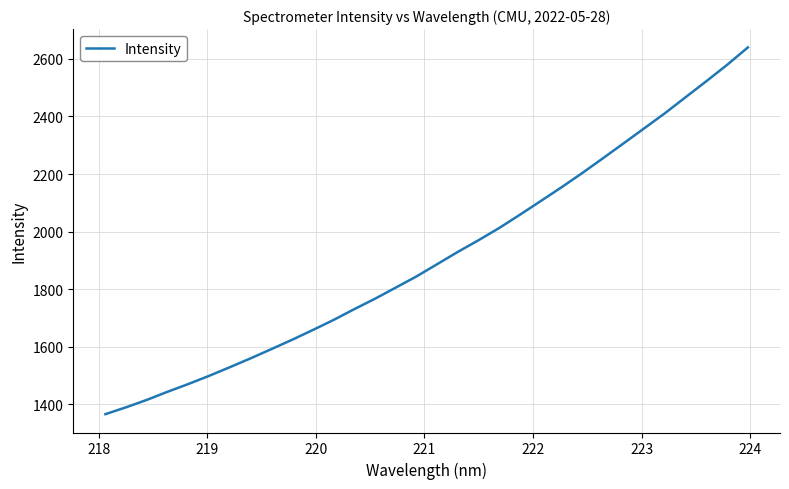

What is the difference between the maximum and minimum values?

1274.2